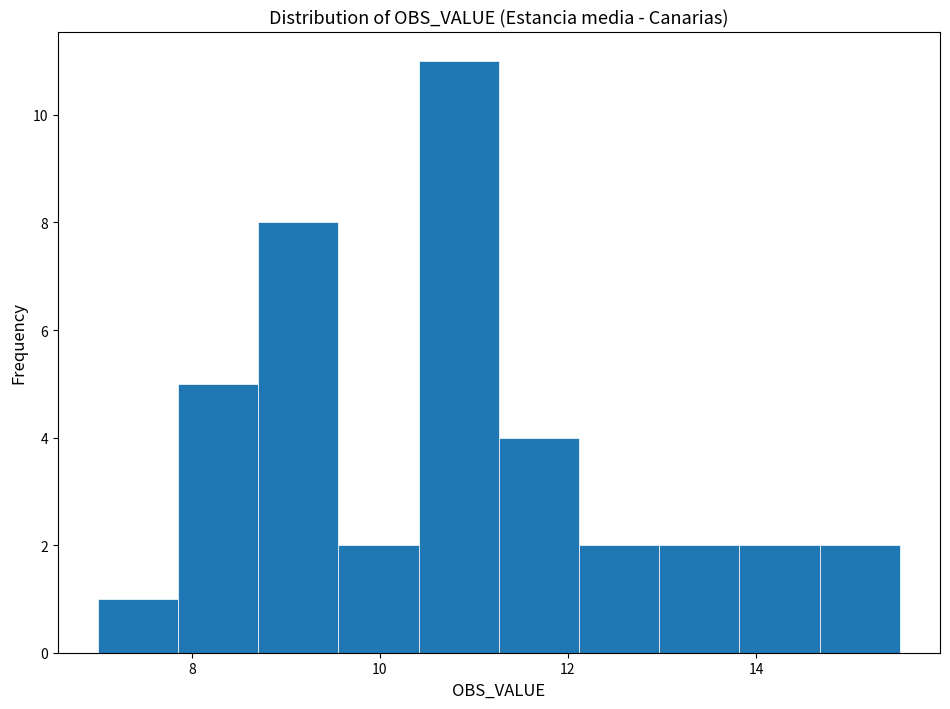

What is the height of the bar covering 14.6 to 15.6 on the x-axis? Neither the bar edges nor the heights are printed on the chart, so give them approximately, as read against the axes.

2